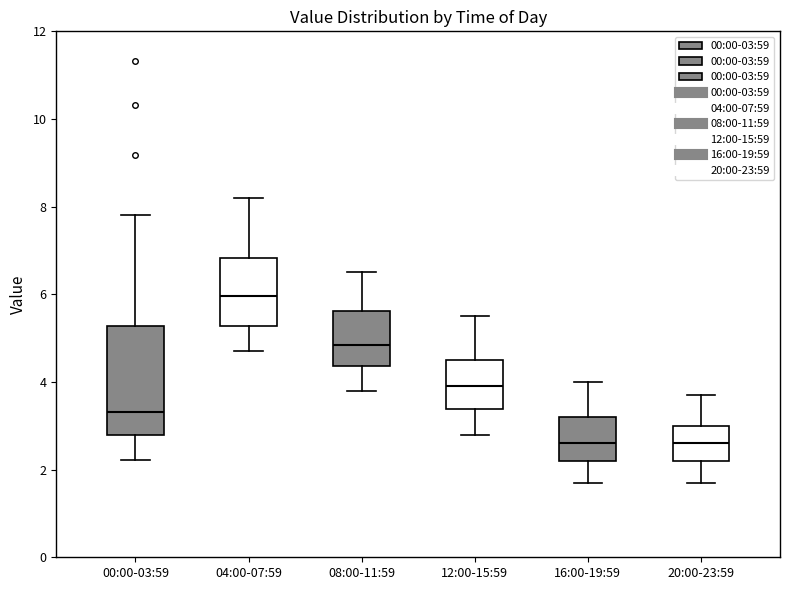

Reading left to right, read every box against the y-axis: the position of its median line, the range the box covers, and the ends of its whiskers. The values are not printed on the chart, so give them approximately, as read against the axis.

00:00-03:59: median 3.4, box 2.8 to 5.2, whiskers 2.2 to 7.8
04:00-07:59: median 6.0, box 5.2 to 6.8, whiskers 4.8 to 8.2
08:00-11:59: median 4.8, box 4.4 to 5.6, whiskers 3.8 to 6.6
12:00-15:59: median 4.0, box 3.4 to 4.6, whiskers 2.8 to 5.6
16:00-19:59: median 2.6, box 2.2 to 3.2, whiskers 1.8 to 4.0
20:00-23:59: median 2.6, box 2.2 to 3.0, whiskers 1.8 to 3.8